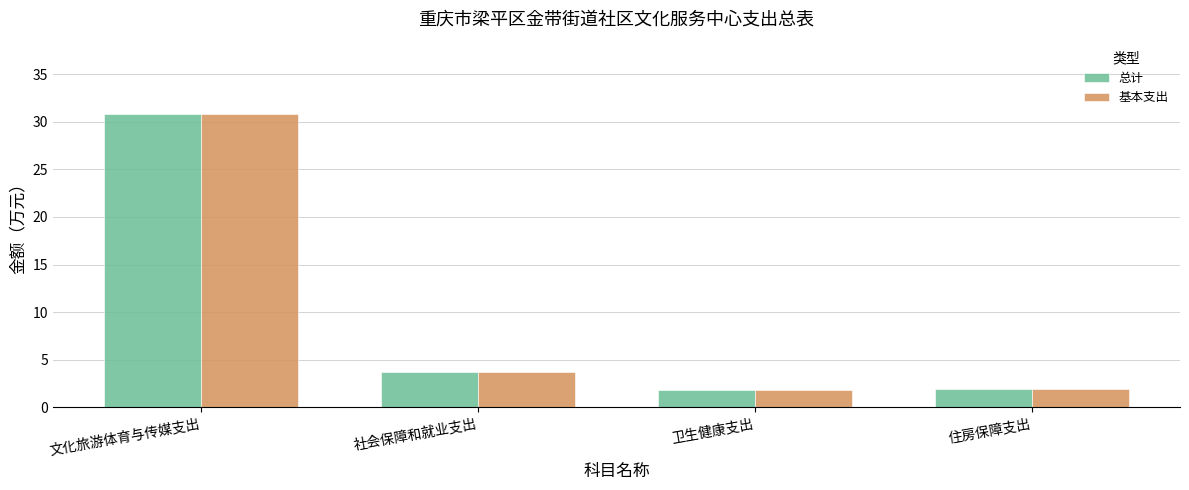

Is it true that 总计 equals 3.8 at 社会保障和就业支出?

True